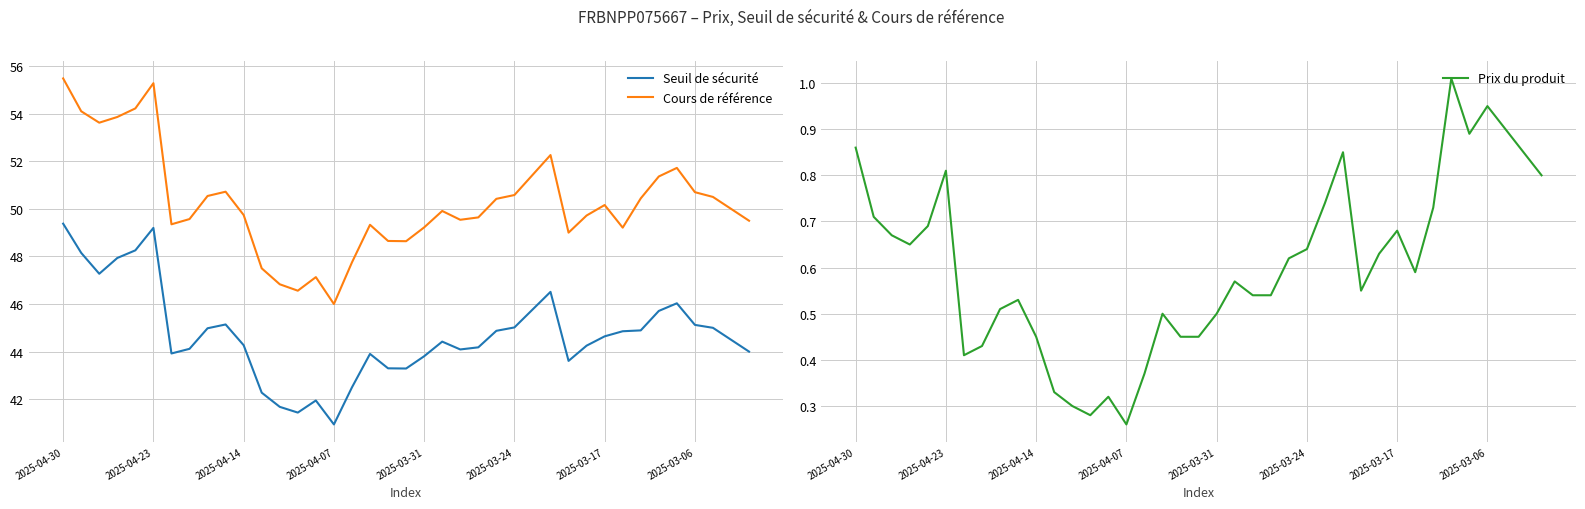

True or false: Cours de référence and Seuil de sécurité cross at least once.

False